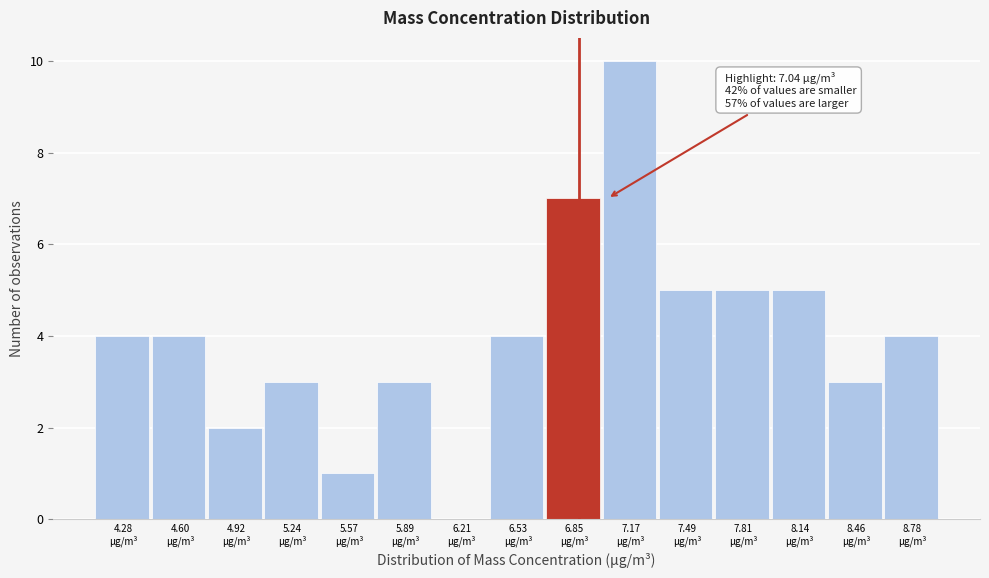

What is the greatest value displayed?

10